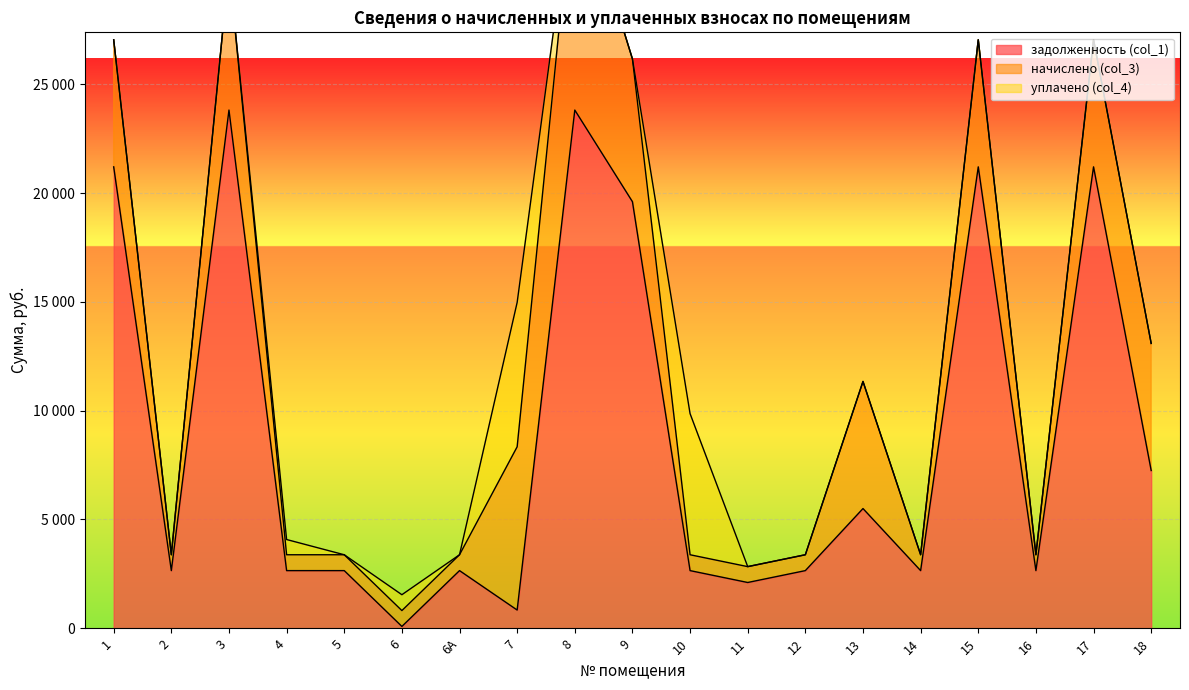

What are all the series names shown in the legend?

задолженность (col_1), начислено (col_3), уплачено (col_4)